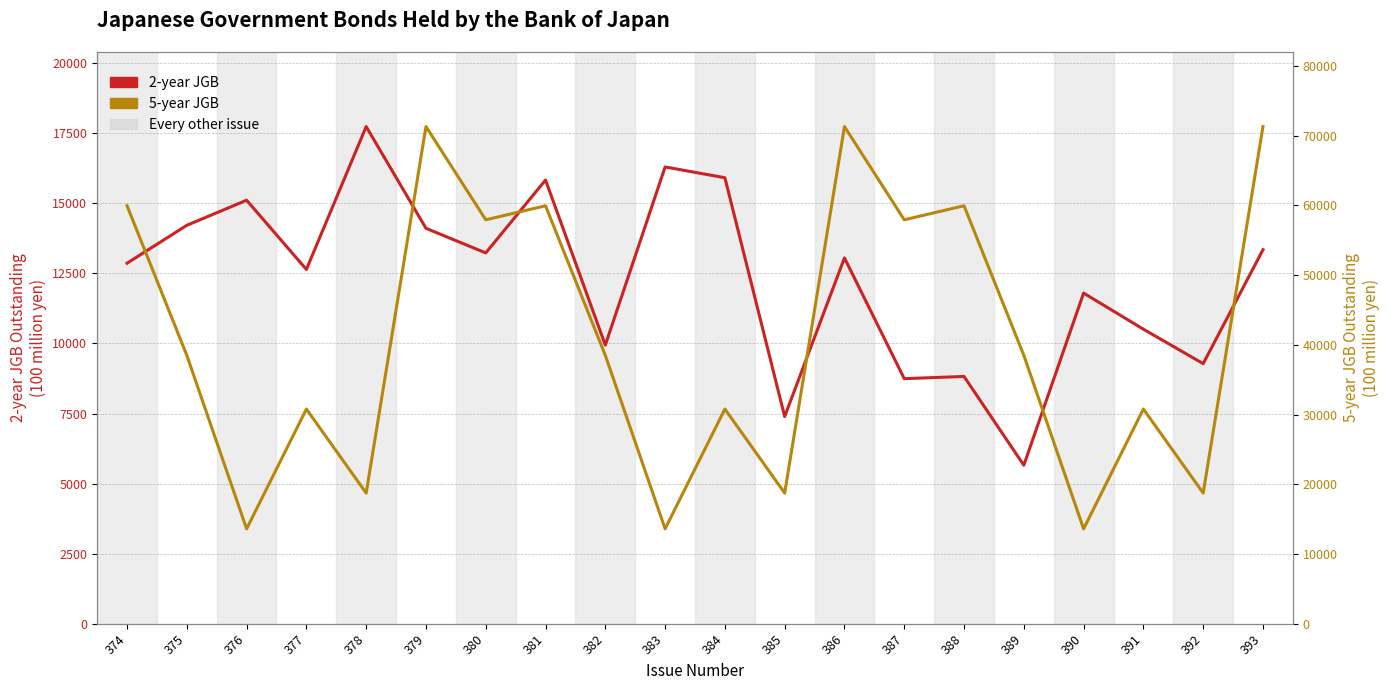

At which category is the sum across all series the highest?

379